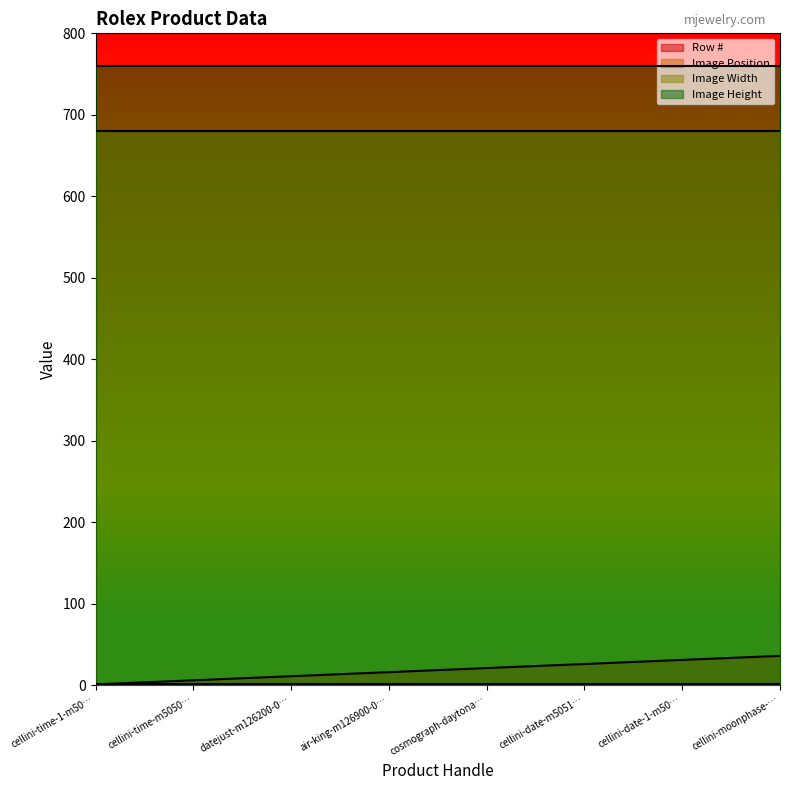

What is the maximum value for Image Position?

1